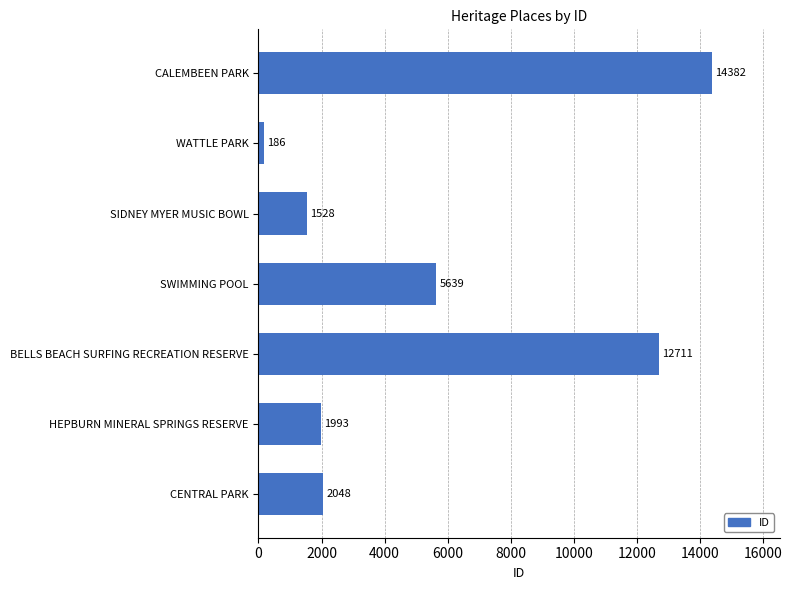

What is the ratio of the value at SIDNEY MYER MUSIC BOWL to the value at SWIMMING POOL?

0.3